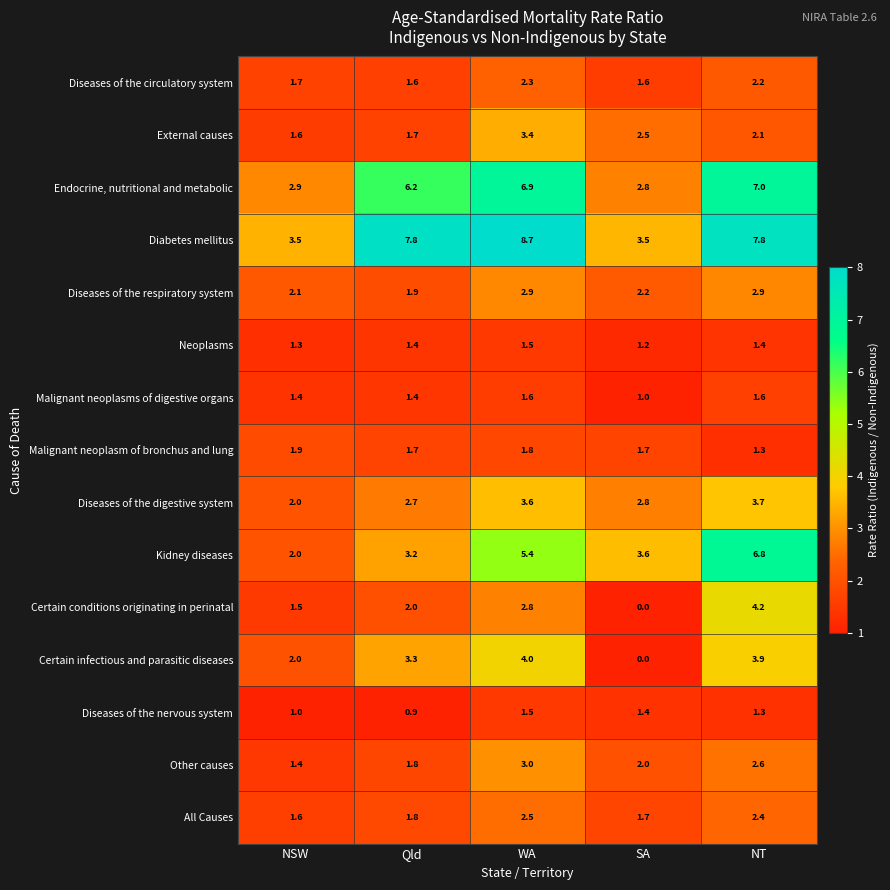

What is the total value across all series at NT?

51.2